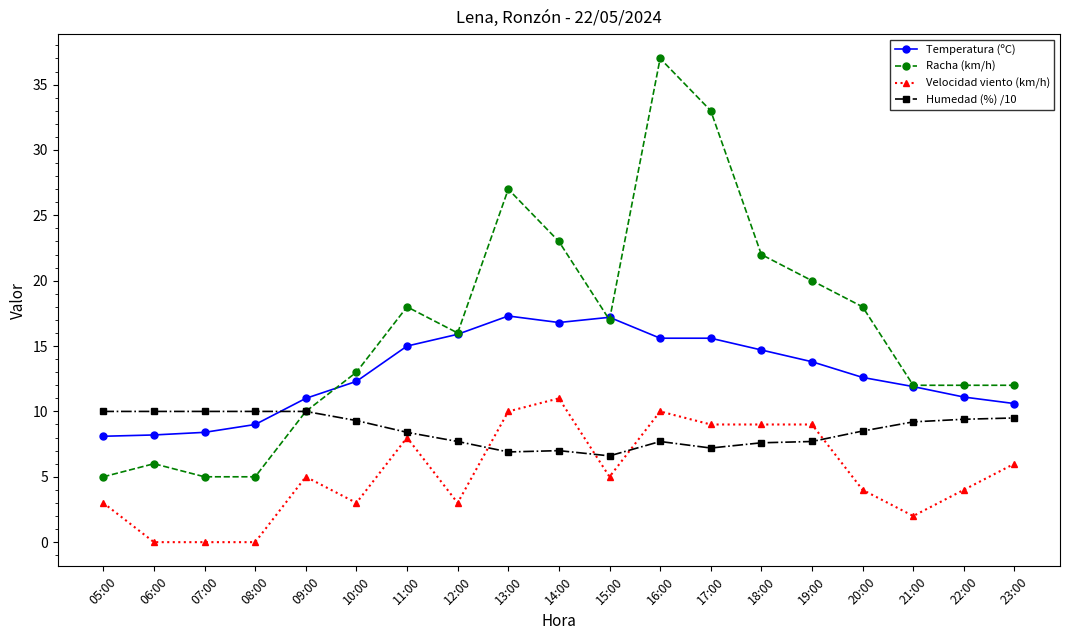

Which category has the highest value across all series?

16:00